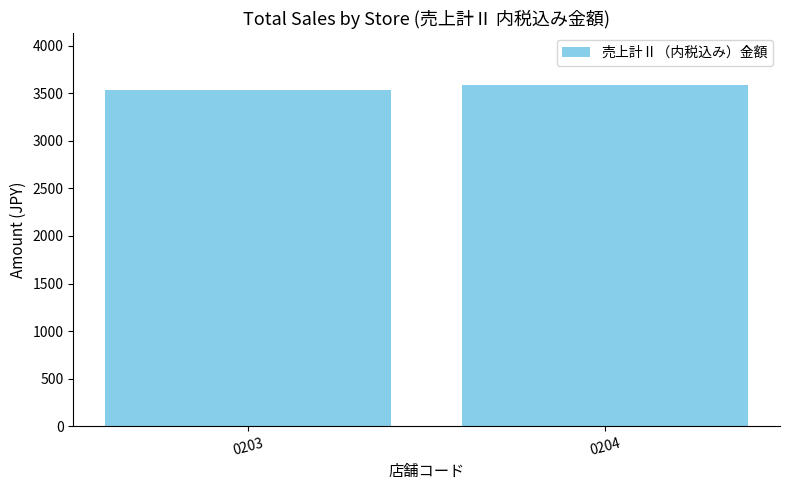

The chart shows a value of 5400 at 0203. True or false?

False